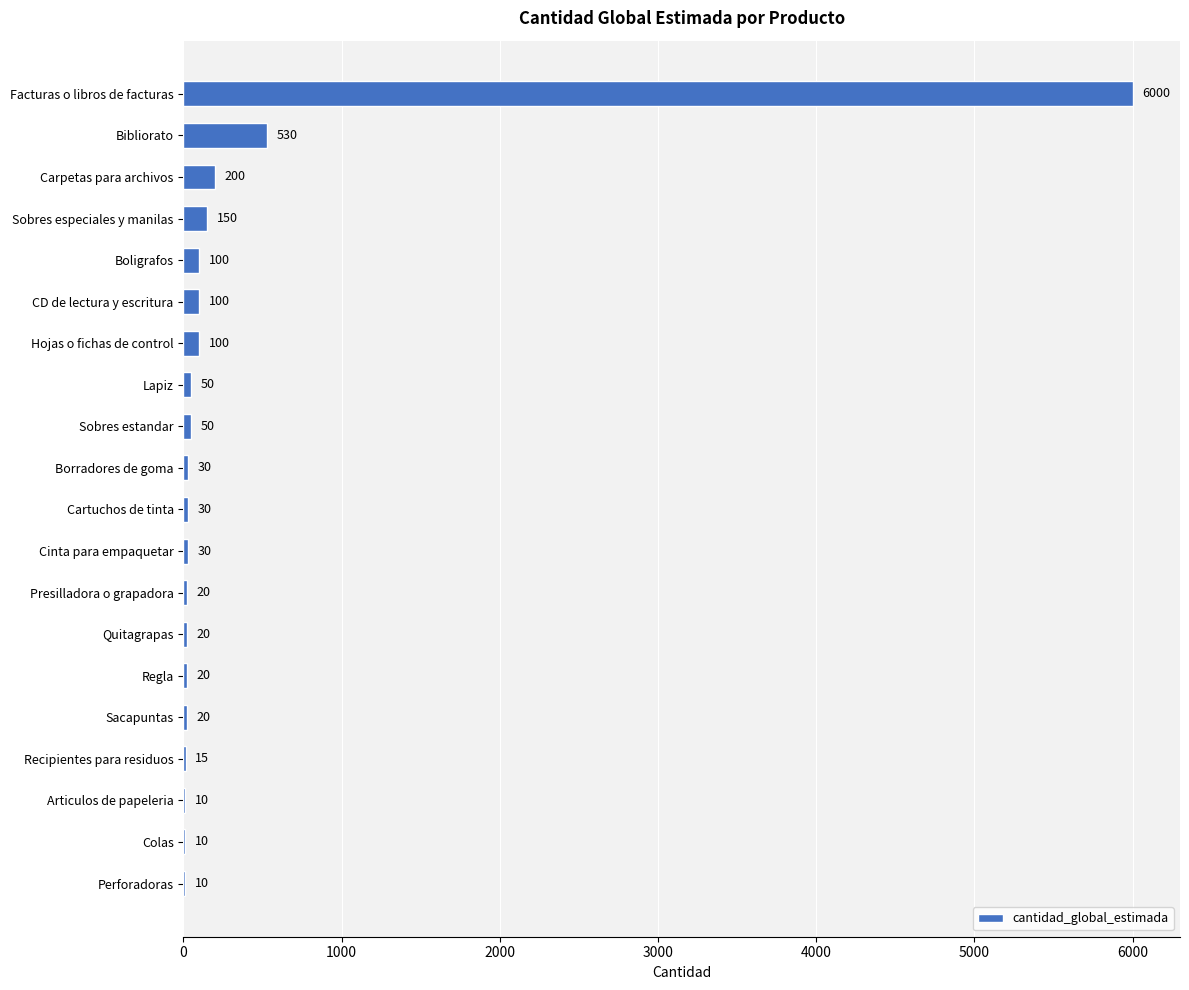

Does the chart contain stacked bars?

No